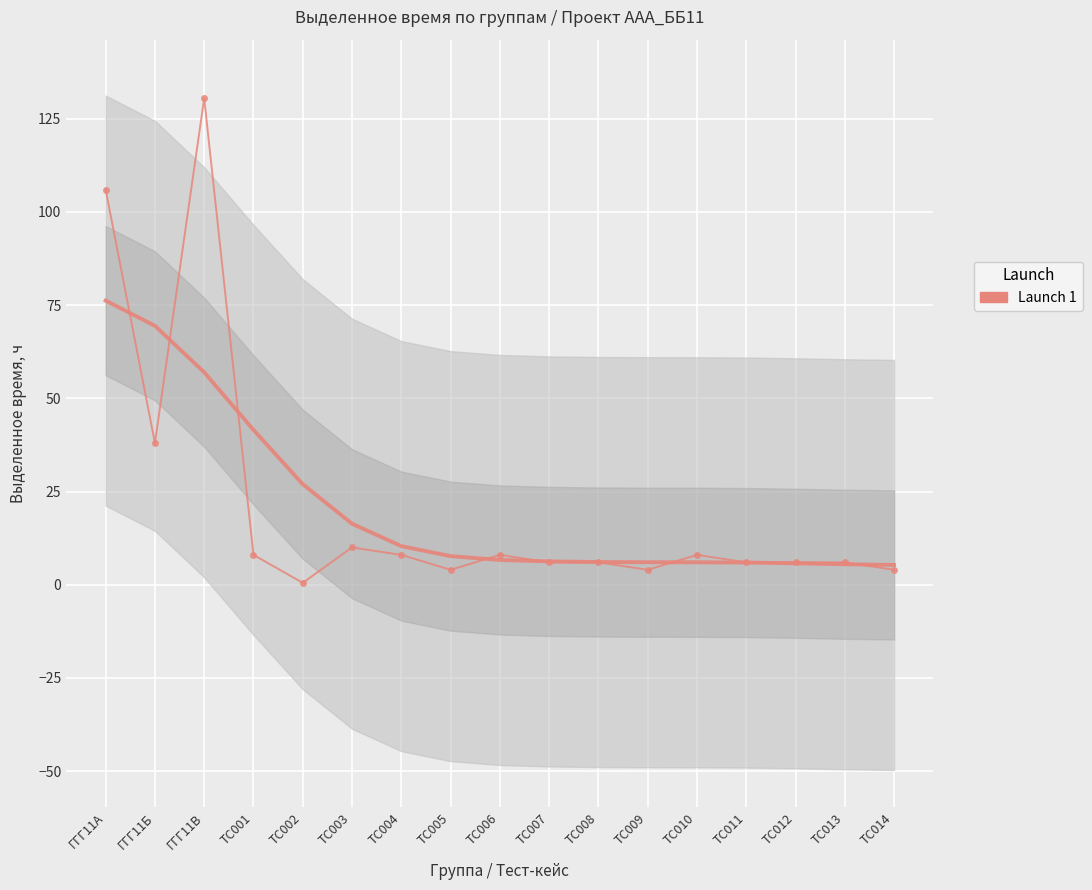

What is the minimum value shown in the chart?

0.5